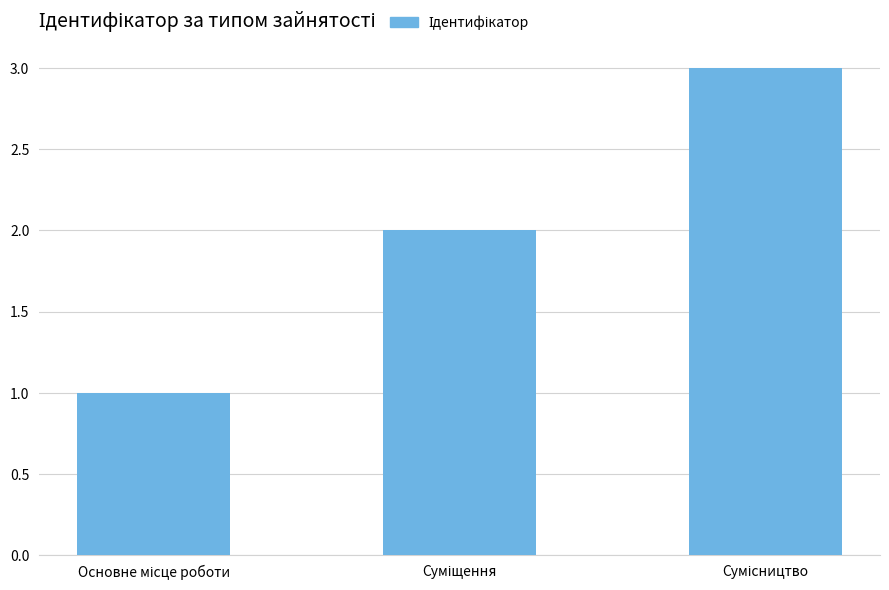

Reading right to left, transcribe all the data shown in this chart.

3	2	1